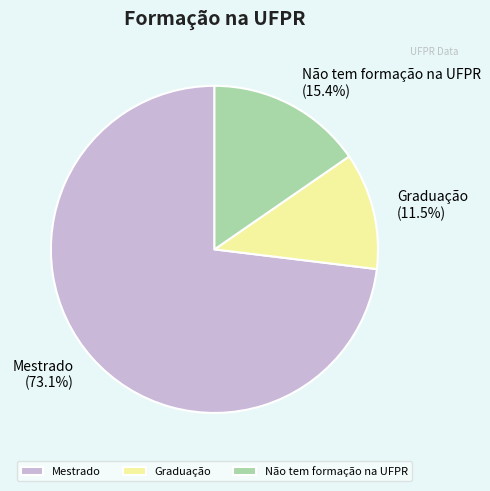

True or false: Mestrado accounts for 73% of the total.

True